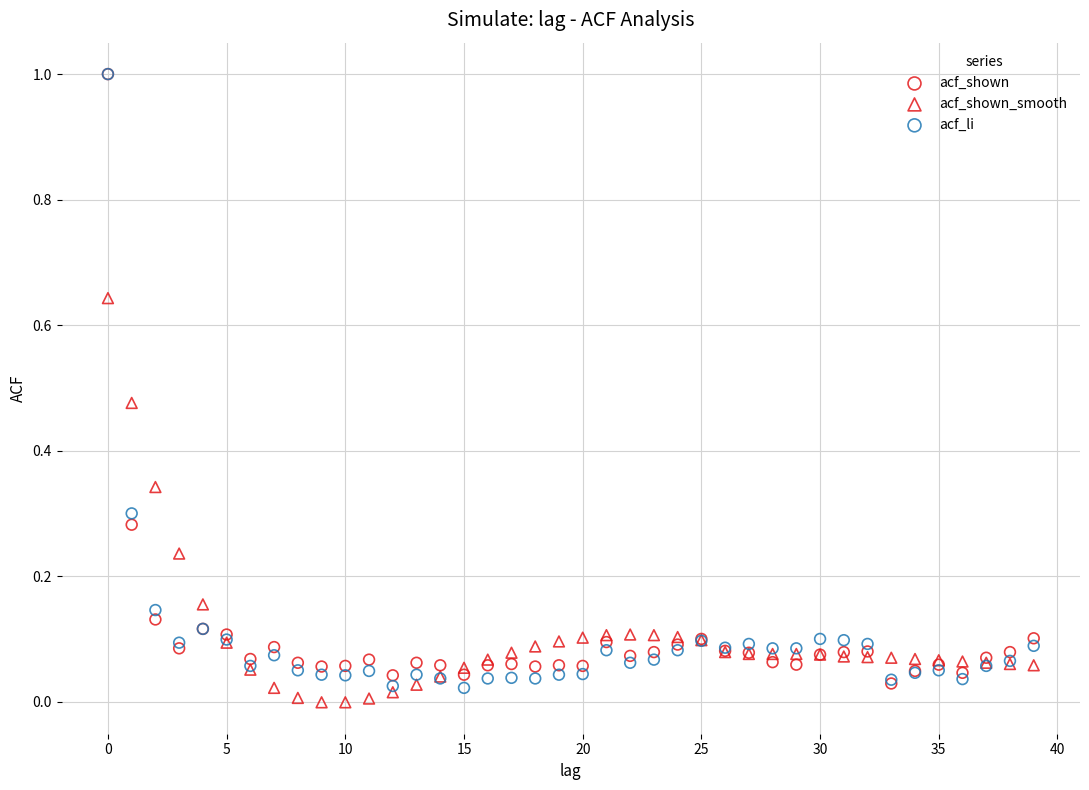

What are all the series names shown in the legend?

acf_shown, acf_shown_smooth, acf_li